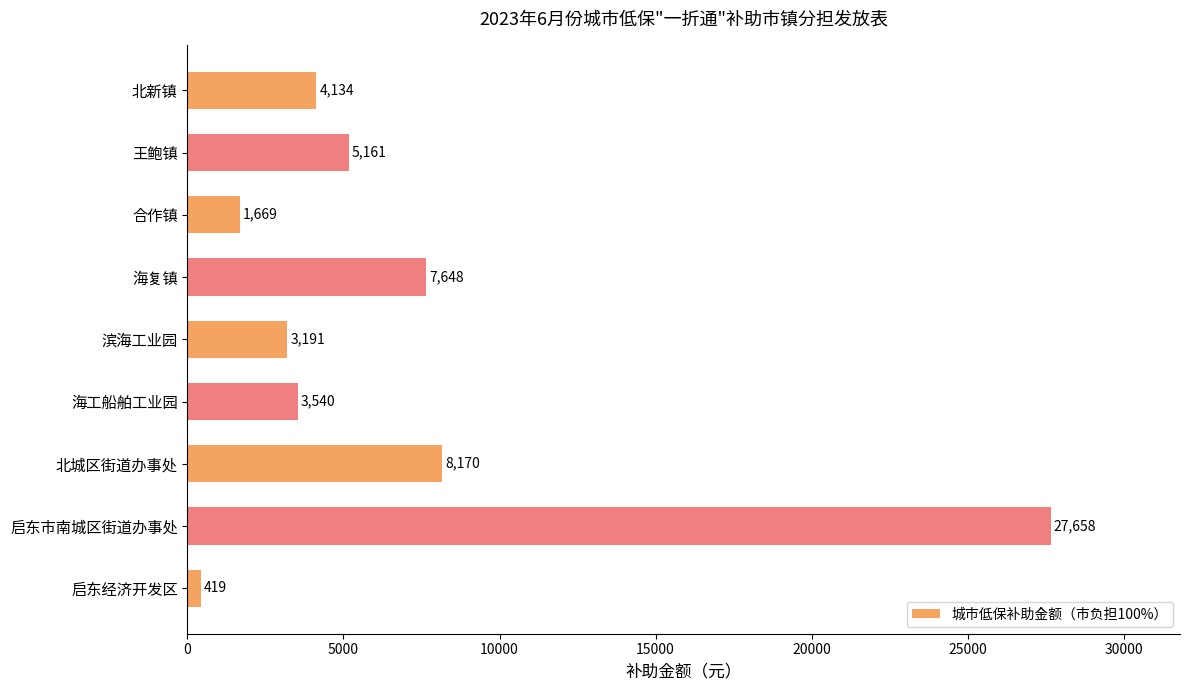

Reading top to bottom, transcribe all the data shown in this chart.

北新镇=4134	王鲍镇=5161	合作镇=1669	海复镇=7648	滨海工业园=3191	海工船舶工业园=3540	北城区街道办事处=8170	启东市南城区街道办事处=27658	启东经济开发区=419